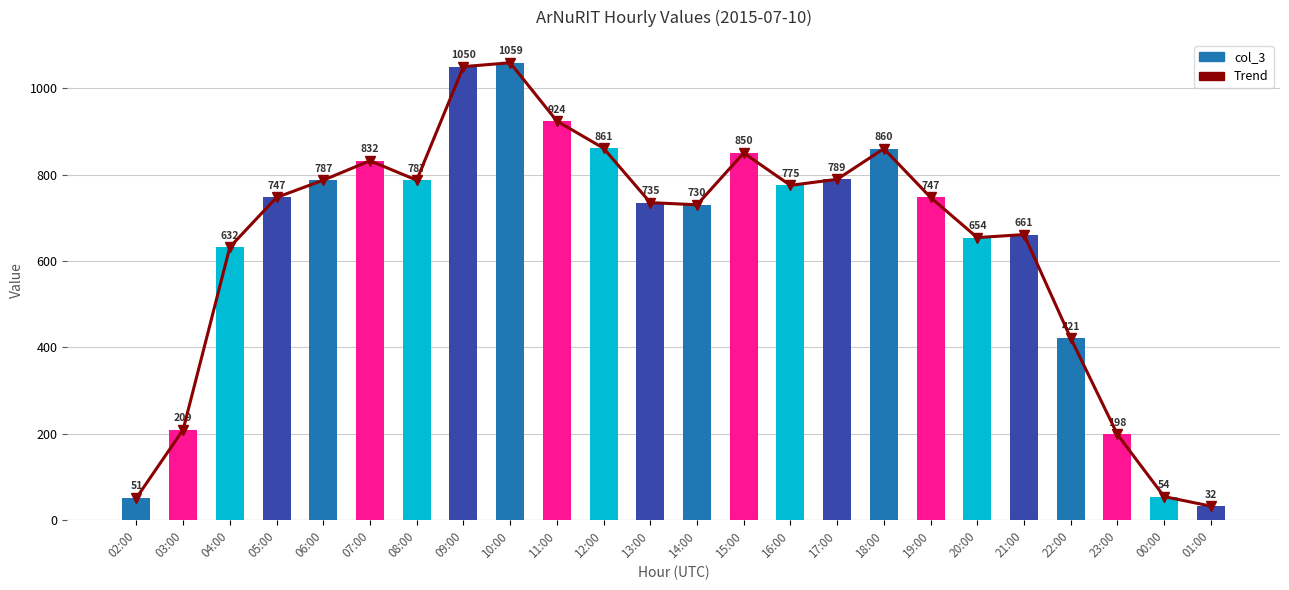

Which series has the largest total across all categories?

Trend